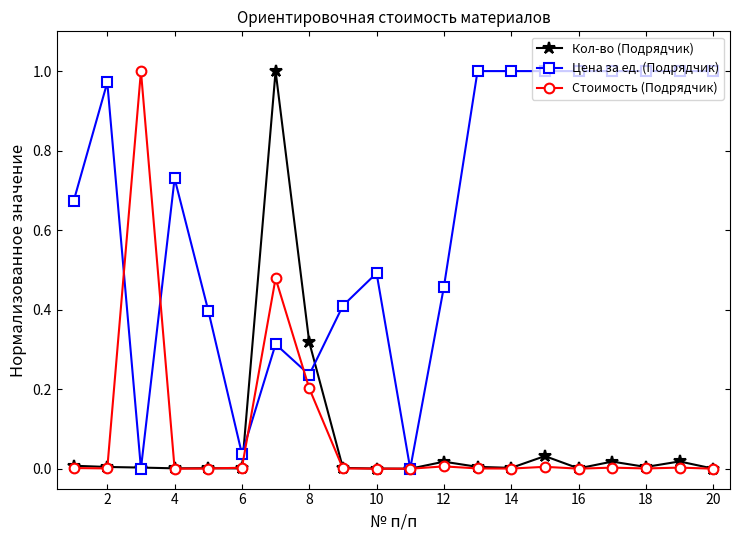

Which series has the largest total across all categories?

Цена за ед. (Подрядчик)